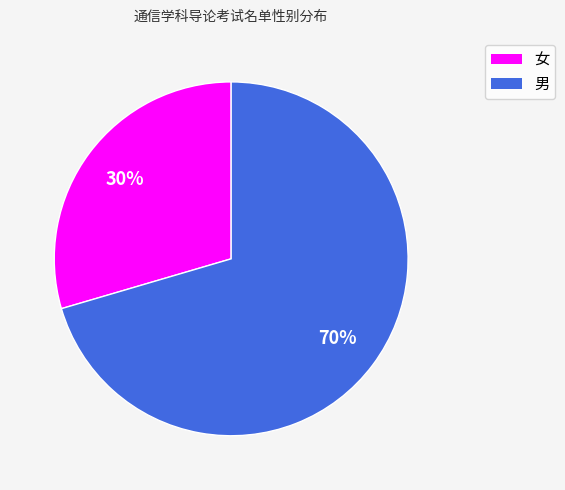

Which category has the biggest portion of the pie?

男